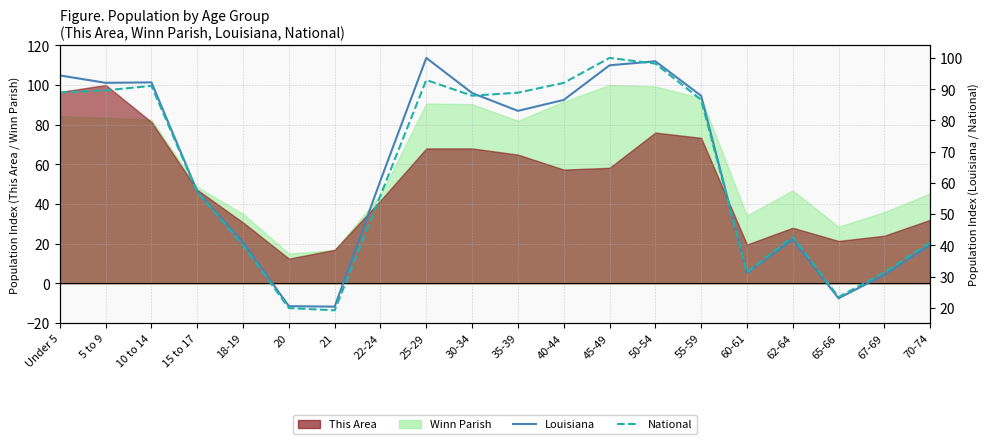

What is the difference between the maximum and minimum values in the Louisiana series?

79.6